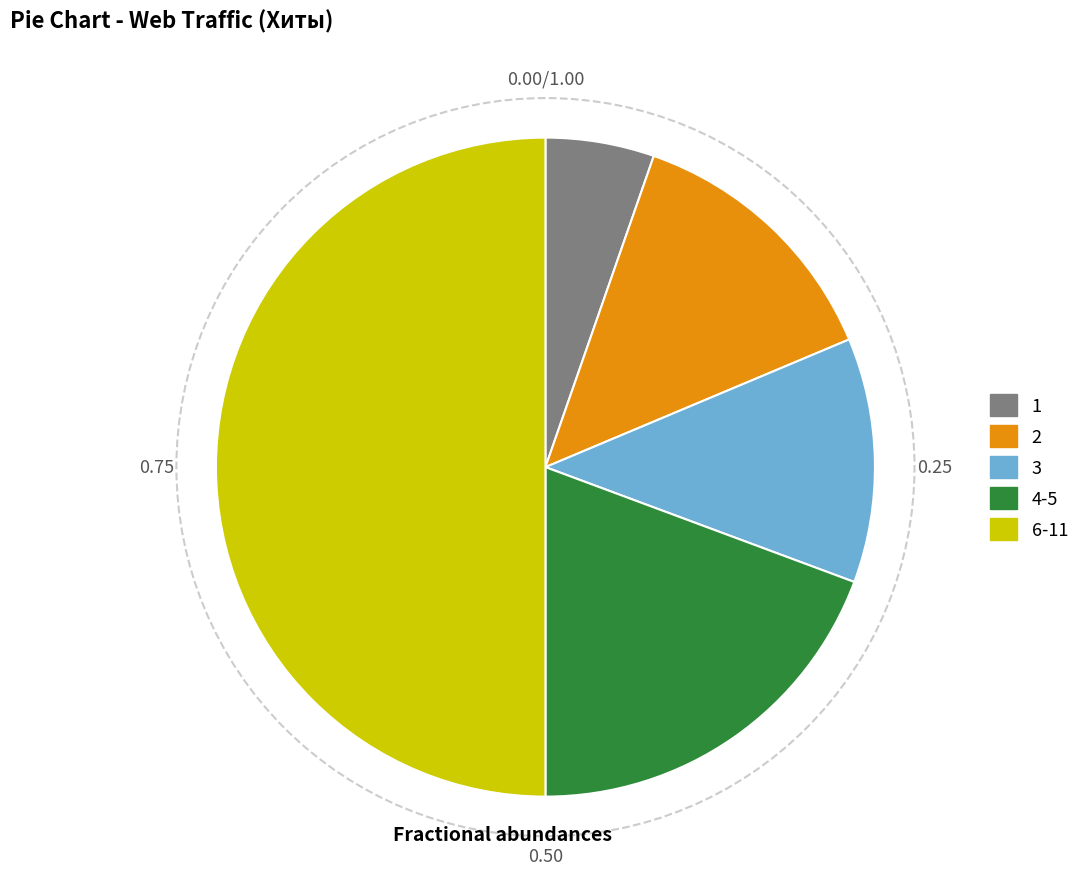

Approximately how many times larger is the value at 1 compared to 3?

0.4